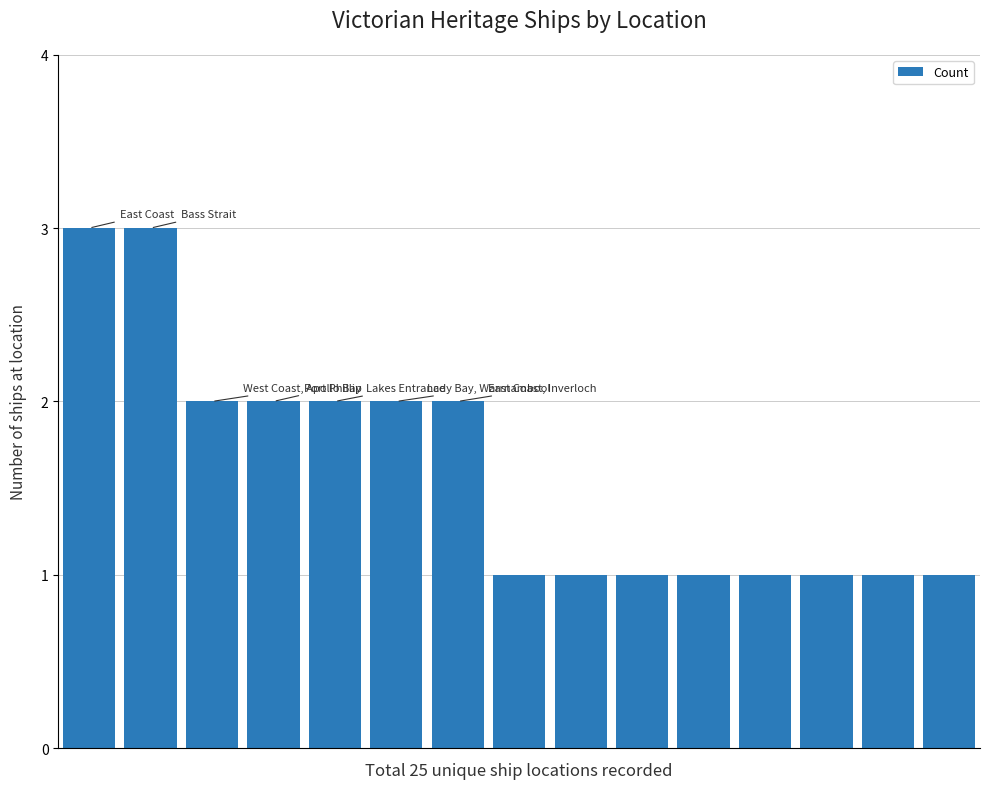

What is the sum of all values?

24